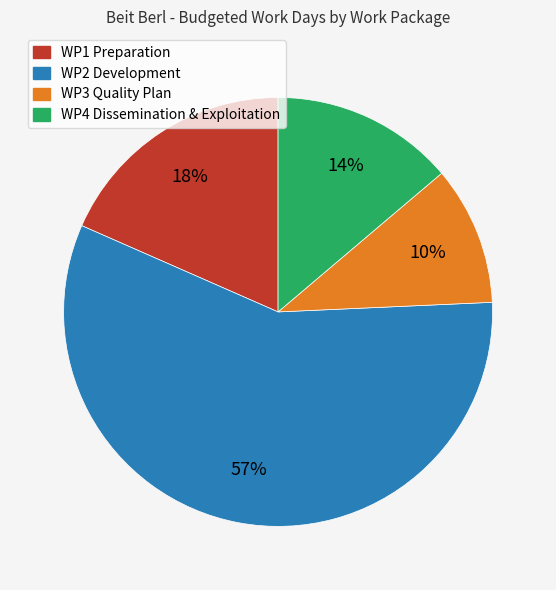

What is the ratio of the value at WP1 Preparation to the value at WP3 Quality Plan?

1.8